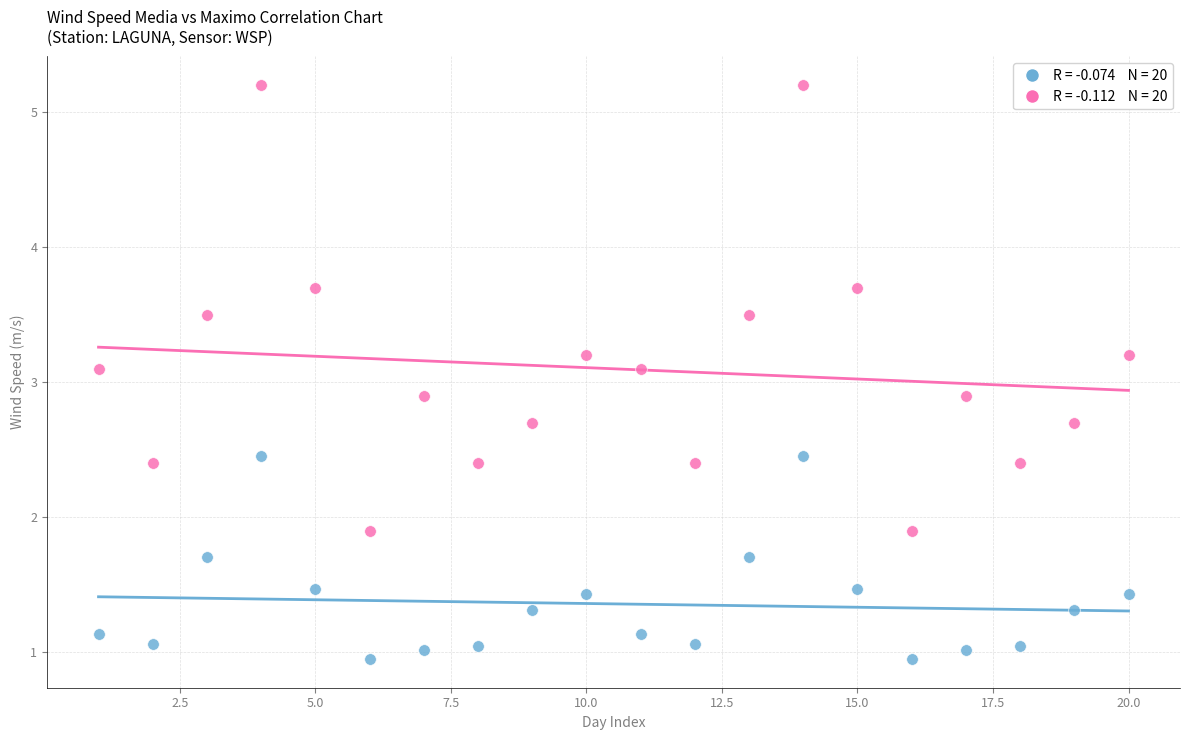

Across all data points, what is the range of Y values (max minus min)?

4.2